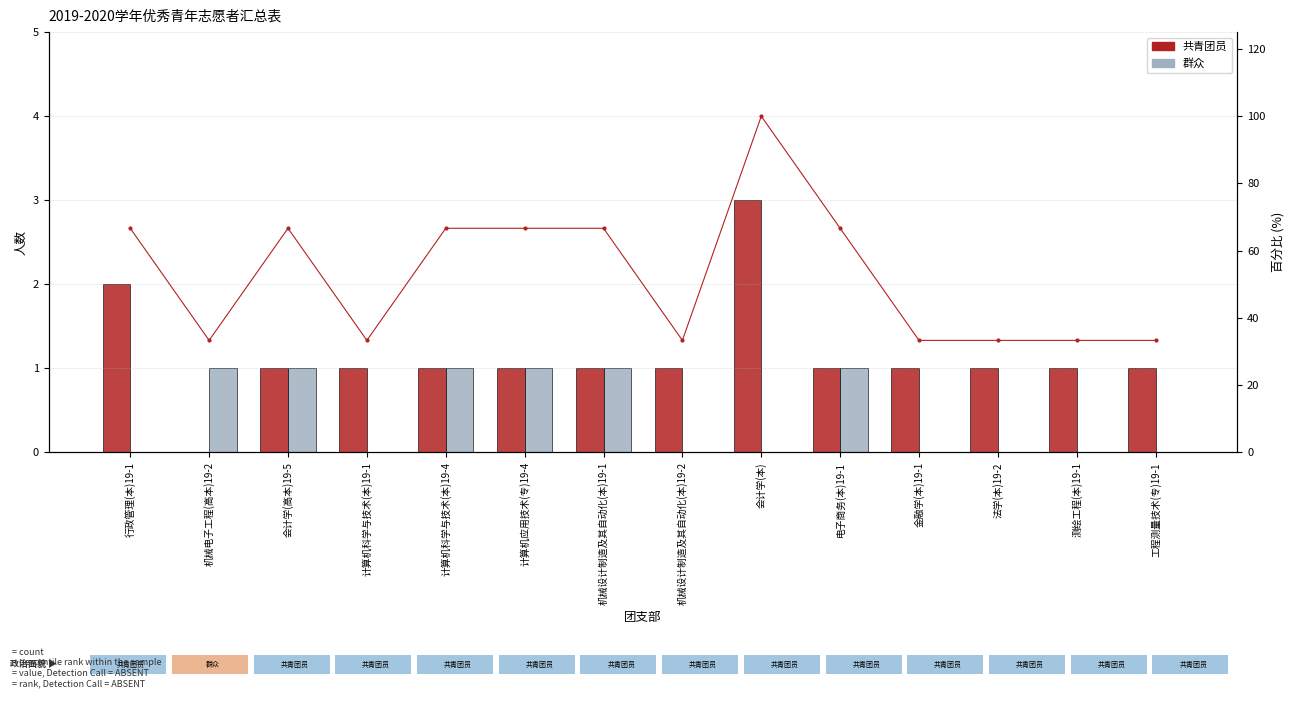

What is the total value across all series at 会计学(高本)19-5?

68.7